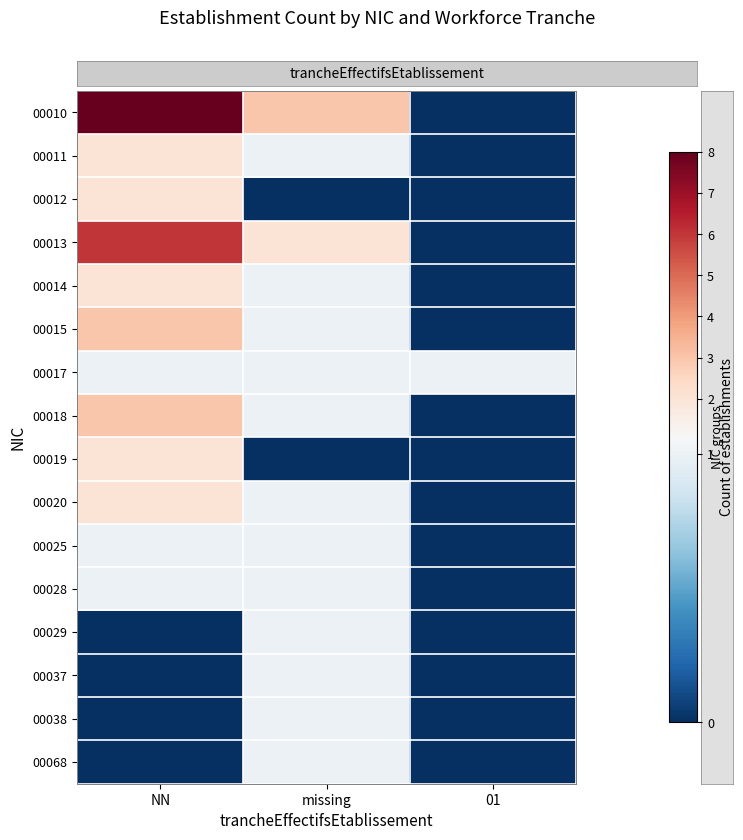

Which series has the largest total across all categories?

00010